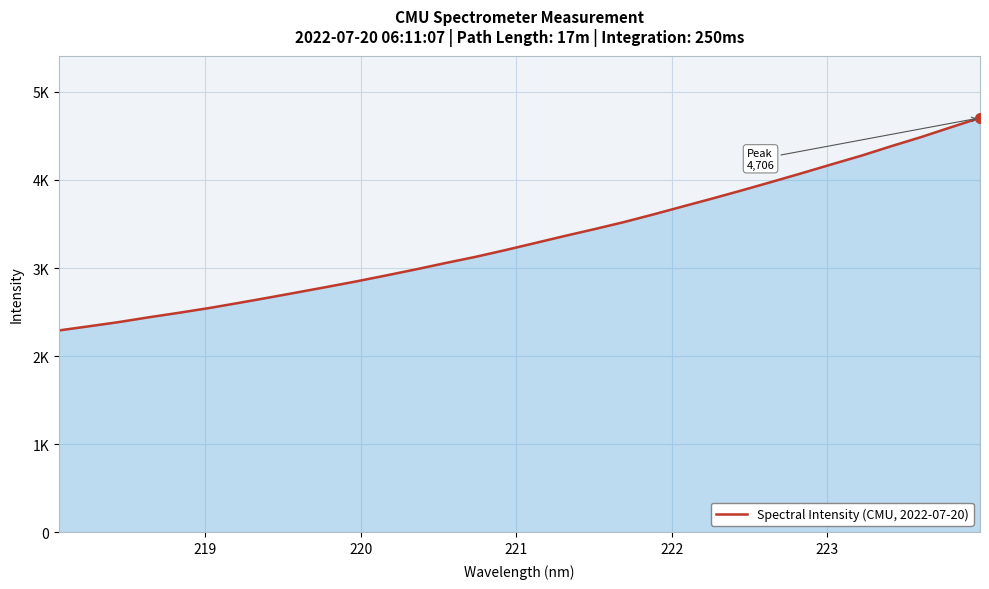

Is this an area chart (filled region under the line)?

Yes